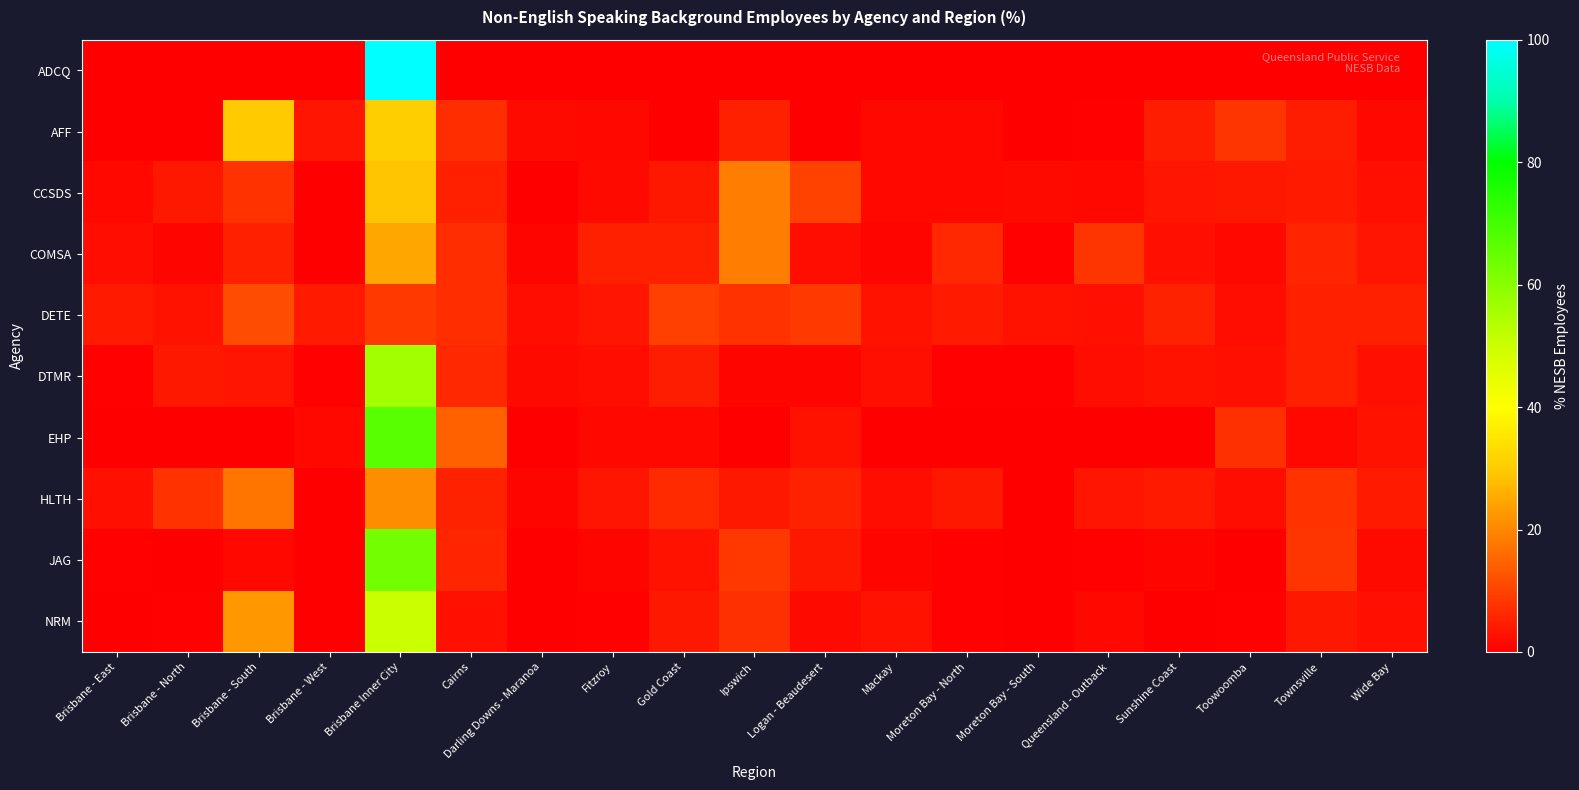

Reading left to right, list all the values displayed in this chart.

ADCQ: Brisbane - East=0.0	Brisbane - North=0.0	Brisbane - South=0.0	Brisbane - West=0.0	Brisbane Inner City=100.0	Cairns=0.0	Darling Downs - Maranoa=0.0	Fitzroy=0.0	Gold Coast=0.0	Ipswich=0.0	Logan - Beaudesert=0.0	Mackay=0.0	Moreton Bay - North=0.0	Moreton Bay - South=0.0	Queensland - Outback=0.0	Sunshine Coast=0.0	Toowoomba=0.0	Townsville=0.0	Wide Bay=0.0
AFF: Brisbane - East=0.0	Brisbane - North=0.0	Brisbane - South=30.0	Brisbane - West=3.1	Brisbane Inner City=30.6	Cairns=6.9	Darling Downs - Maranoa=1.9	Fitzroy=1.2	Gold Coast=0.0	Ipswich=5.0	Logan - Beaudesert=0.0	Mackay=1.2	Moreton Bay - North=1.2	Moreton Bay - South=0.0	Queensland - Outback=0.6	Sunshine Coast=4.4	Toowoomba=8.1	Townsville=4.4	Wide Bay=1.2
CCSDS: Brisbane - East=1.5	Brisbane - North=3.7	Brisbane - South=7.6	Brisbane - West=0.0	Brisbane Inner City=29.1	Cairns=4.8	Darling Downs - Maranoa=0.2	Fitzroy=1.7	Gold Coast=3.7	Ipswich=18.4	Logan - Beaudesert=9.9	Mackay=1.5	Moreton Bay - North=1.5	Moreton Bay - South=1.9	Queensland - Outback=1.5	Sunshine Coast=3.2	Toowoomba=3.5	Townsville=3.9	Wide Bay=2.4
COMSA: Brisbane - East=2.0	Brisbane - North=1.1	Brisbane - South=5.0	Brisbane - West=0.2	Brisbane Inner City=24.9	Cairns=7.0	Darling Downs - Maranoa=1.1	Fitzroy=4.8	Gold Coast=4.8	Ipswich=18.4	Logan - Beaudesert=2.0	Mackay=0.9	Moreton Bay - North=5.9	Moreton Bay - South=0.7	Queensland - Outback=8.1	Sunshine Coast=2.6	Toowoomba=1.5	Townsville=5.7	Wide Bay=3.3
DETE: Brisbane - East=4.2	Brisbane - North=3.1	Brisbane - South=11.6	Brisbane - West=4.3	Brisbane Inner City=8.7	Cairns=7.0	Darling Downs - Maranoa=2.1	Fitzroy=3.2	Gold Coast=9.6	Ipswich=7.6	Logan - Beaudesert=8.9	Mackay=2.9	Moreton Bay - North=4.0	Moreton Bay - South=2.8	Queensland - Outback=2.7	Sunshine Coast=5.3	Toowoomba=2.1	Townsville=4.9	Wide Bay=4.9
DTMR: Brisbane - East=0.7	Brisbane - North=3.6	Brisbane - South=3.4	Brisbane - West=0.5	Brisbane Inner City=56.0	Cairns=6.1	Darling Downs - Maranoa=1.8	Fitzroy=2.2	Gold Coast=4.5	Ipswich=1.1	Logan - Beaudesert=1.1	Mackay=2.7	Moreton Bay - North=0.7	Moreton Bay - South=0.5	Queensland - Outback=2.2	Sunshine Coast=3.1	Toowoomba=2.4	Townsville=5.0	Wide Bay=2.4
EHP: Brisbane - East=0.0	Brisbane - North=0.0	Brisbane - South=0.0	Brisbane - West=1.4	Brisbane Inner City=67.1	Cairns=14.3	Darling Downs - Maranoa=0.0	Fitzroy=1.4	Gold Coast=1.4	Ipswich=0.0	Logan - Beaudesert=2.9	Mackay=0.0	Moreton Bay - North=0.0	Moreton Bay - South=0.0	Queensland - Outback=0.0	Sunshine Coast=0.0	Toowoomba=7.1	Townsville=1.4	Wide Bay=2.9
HLTH: Brisbane - East=2.4	Brisbane - North=7.8	Brisbane - South=17.4	Brisbane - West=0.0	Brisbane Inner City=21.1	Cairns=5.1	Darling Downs - Maranoa=0.8	Fitzroy=3.2	Gold Coast=6.6	Ipswich=3.7	Logan - Beaudesert=5.2	Mackay=2.0	Moreton Bay - North=3.6	Moreton Bay - South=0.2	Queensland - Outback=3.2	Sunshine Coast=3.9	Toowoomba=2.1	Townsville=7.5	Wide Bay=4.2
JAG: Brisbane - East=0.7	Brisbane - North=0.0	Brisbane - South=1.6	Brisbane - West=0.0	Brisbane Inner City=63.0	Cairns=5.5	Darling Downs - Maranoa=0.0	Fitzroy=1.1	Gold Coast=3.1	Ipswich=8.4	Logan - Beaudesert=3.8	Mackay=0.9	Moreton Bay - North=0.4	Moreton Bay - South=0.2	Queensland - Outback=0.4	Sunshine Coast=0.9	Toowoomba=0.2	Townsville=8.0	Wide Bay=1.8
NRM: Brisbane - East=0.0	Brisbane - North=0.6	Brisbane - South=22.6	Brisbane - West=0.0	Brisbane Inner City=50.0	Cairns=2.4	Darling Downs - Maranoa=0.0	Fitzroy=0.6	Gold Coast=3.6	Ipswich=7.1	Logan - Beaudesert=1.8	Mackay=3.0	Moreton Bay - North=0.6	Moreton Bay - South=0.0	Queensland - Outback=1.2	Sunshine Coast=0.0	Toowoomba=0.6	Townsville=3.6	Wide Bay=2.4